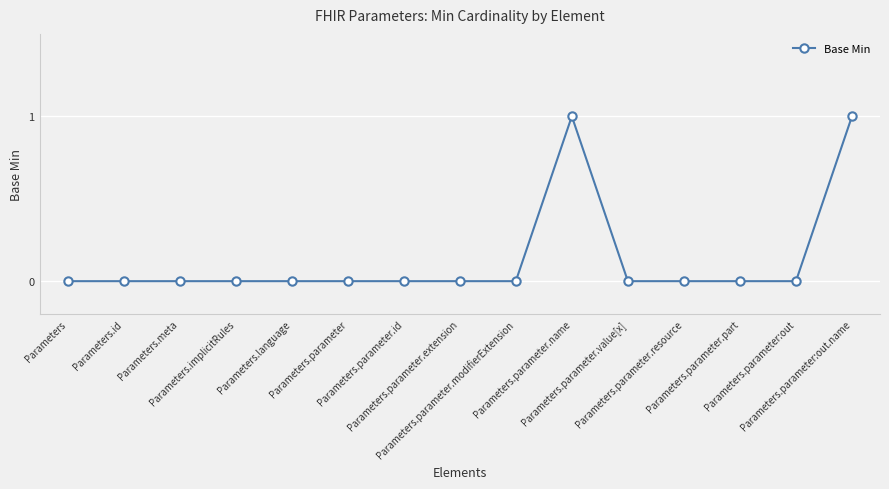

How many categories are shown in the chart?

15